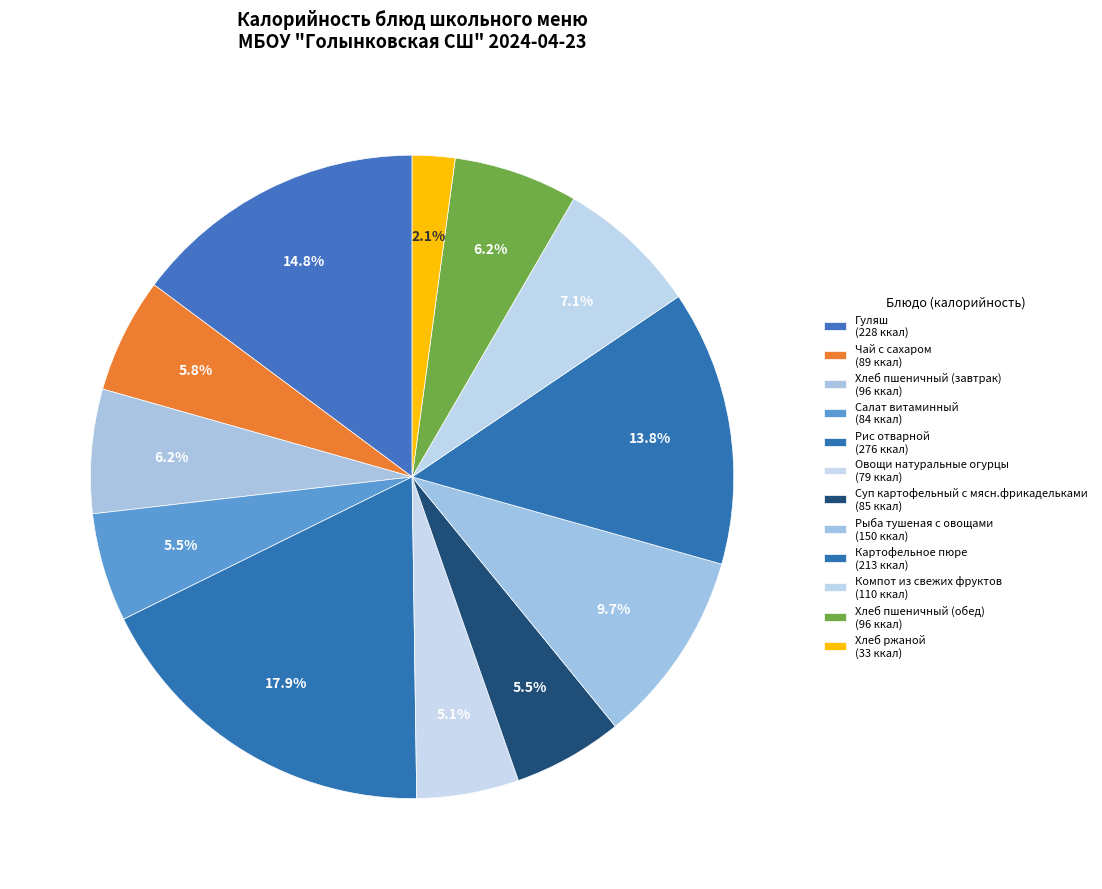

True or false: Суп картофельный с мясн.фрикадельками accounts for 1% of the total.

False